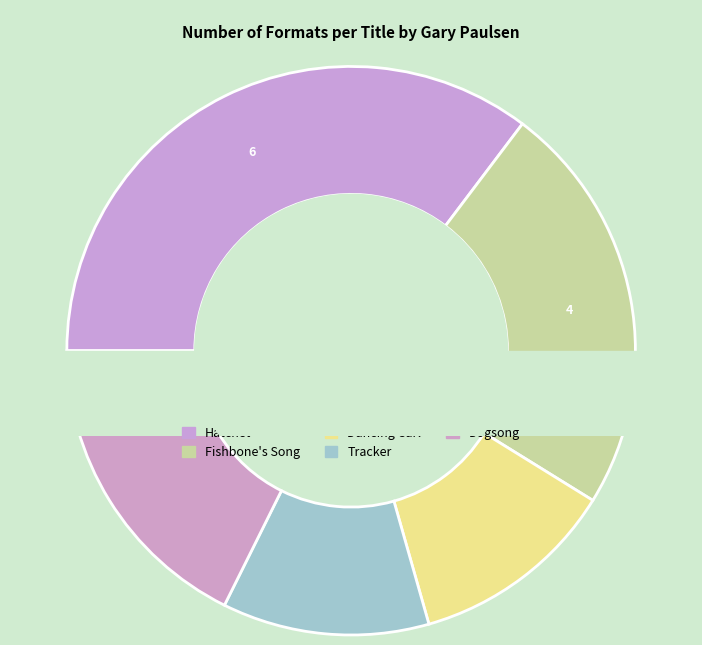

How much of the chart is everything except Tracker?

88.2%